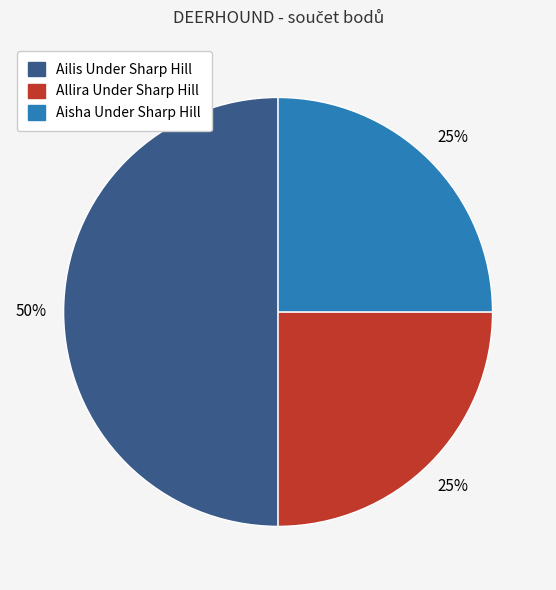

Do Ailis Under Sharp Hill and Aisha Under Sharp Hill together represent more than half of the pie?

Yes